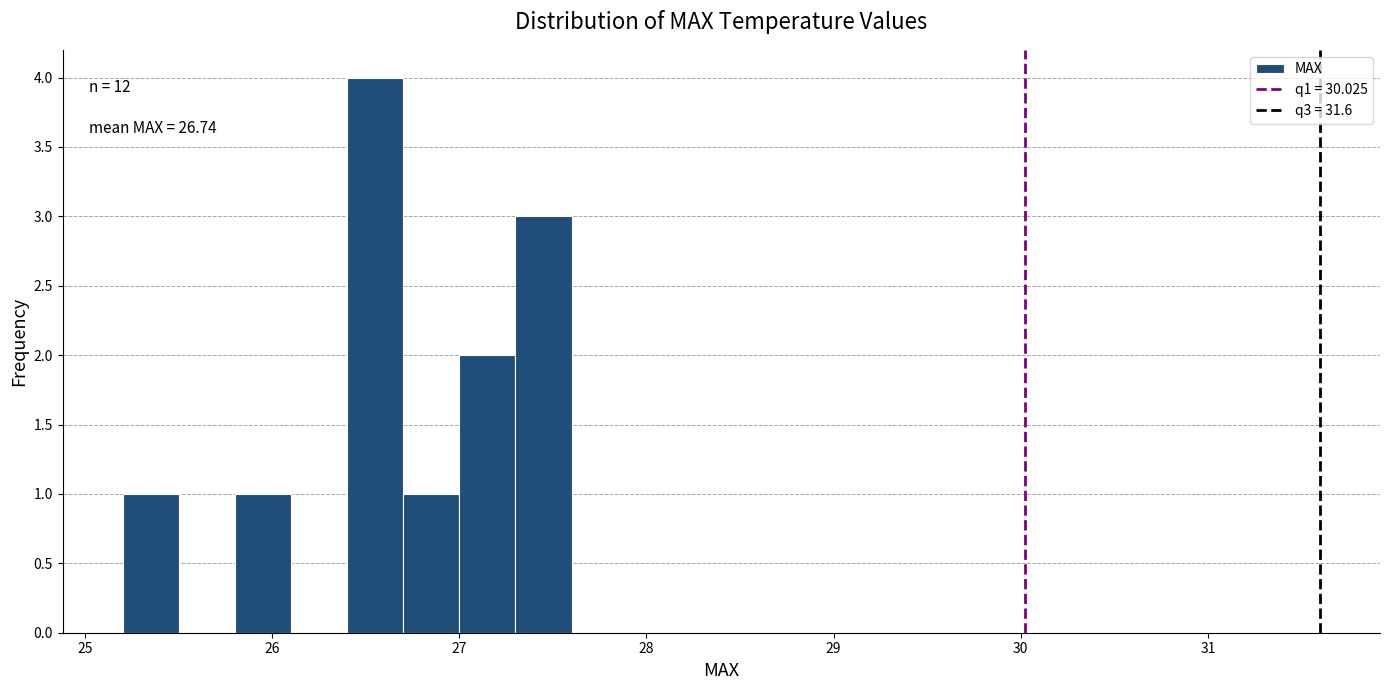

Around what value on the x-axis is the tallest bar? Give the approximate position of its centre, as read against the axis.

26.6